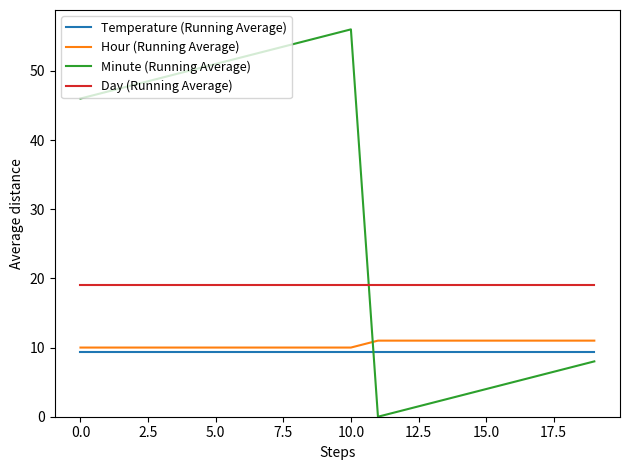

Count the number of categories in the chart.

20